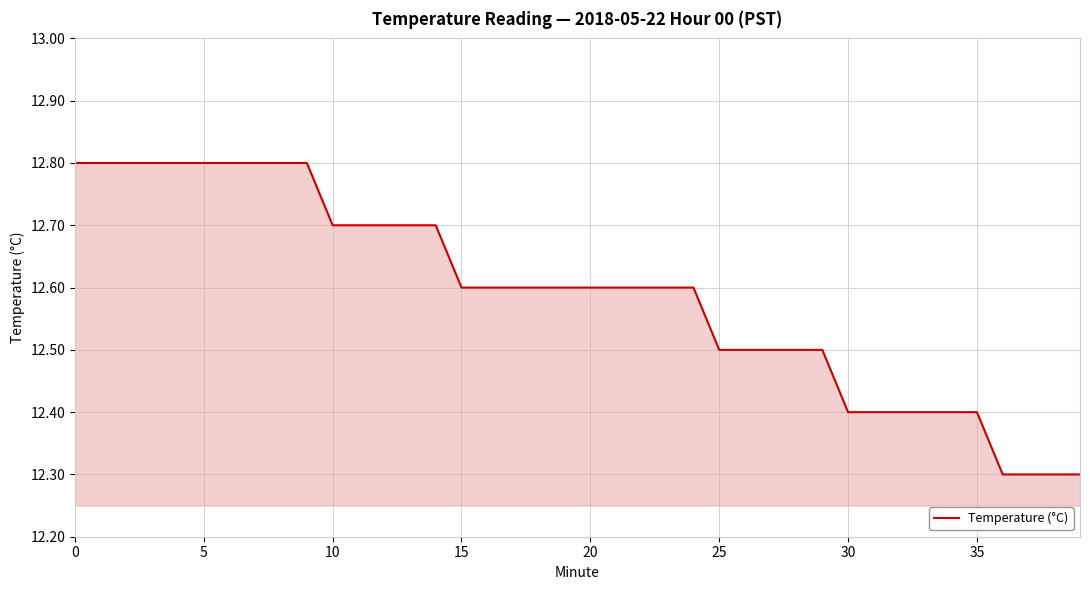

What is the maximum value shown in the chart?

12.8